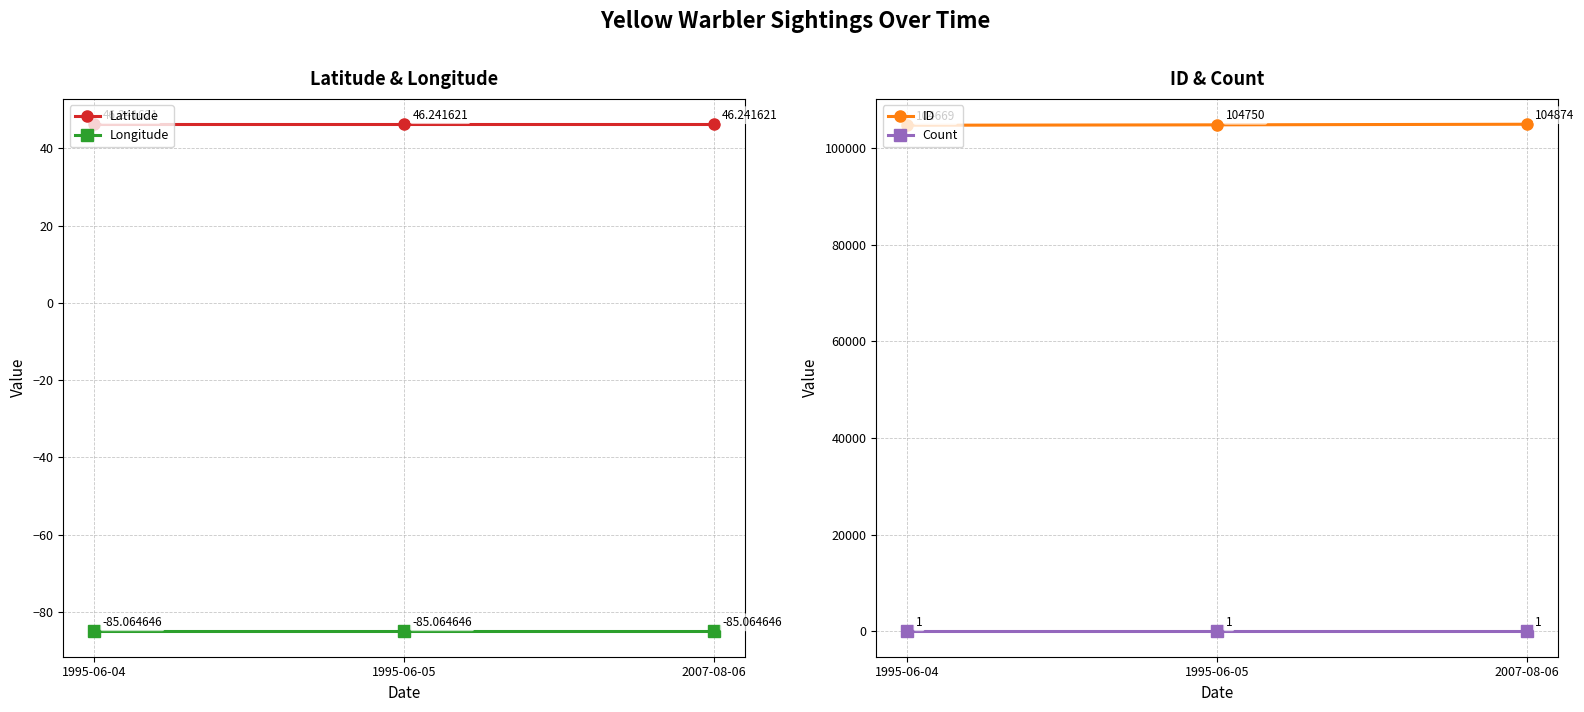

Is it true that Latitude equals 10.7 at 2007-08-06?

False